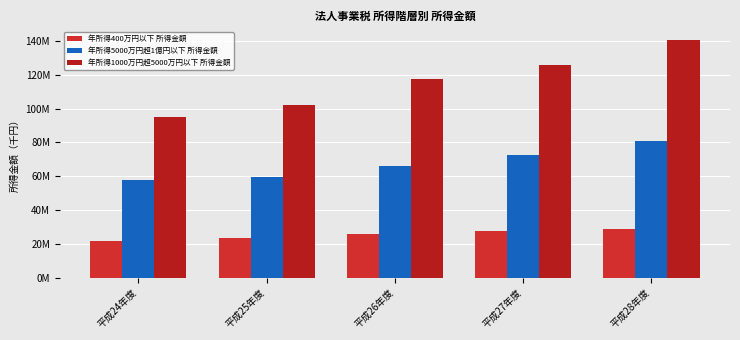

The value of 年所得1000万円超5000万円以下 所得金額 at 平成26年度 is 117616420. True or false?

True